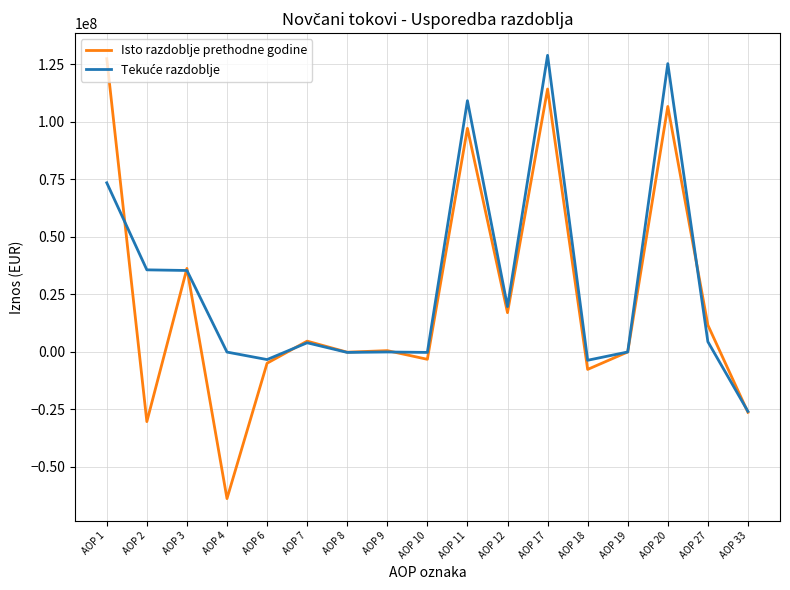

Which category has the highest value in the Isto razdoblje prethodne godine series?

AOP 1